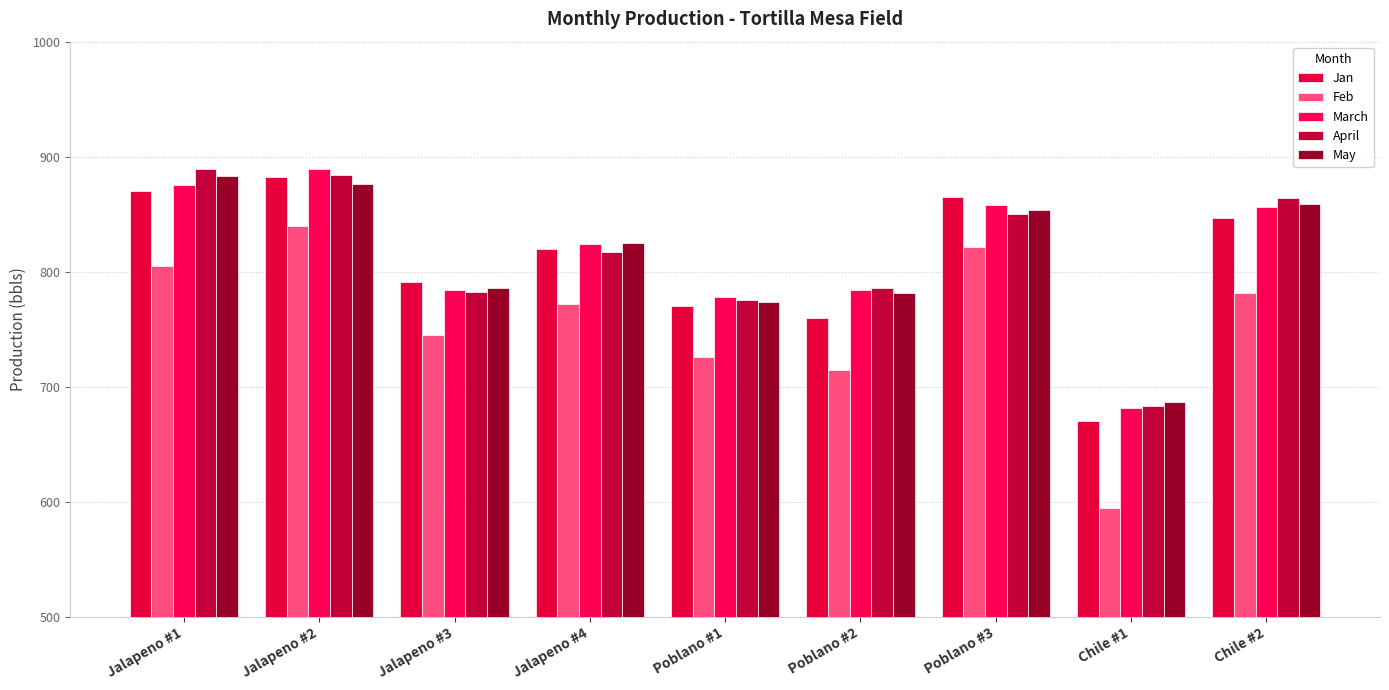

Which series has the widest spread of values?

Feb